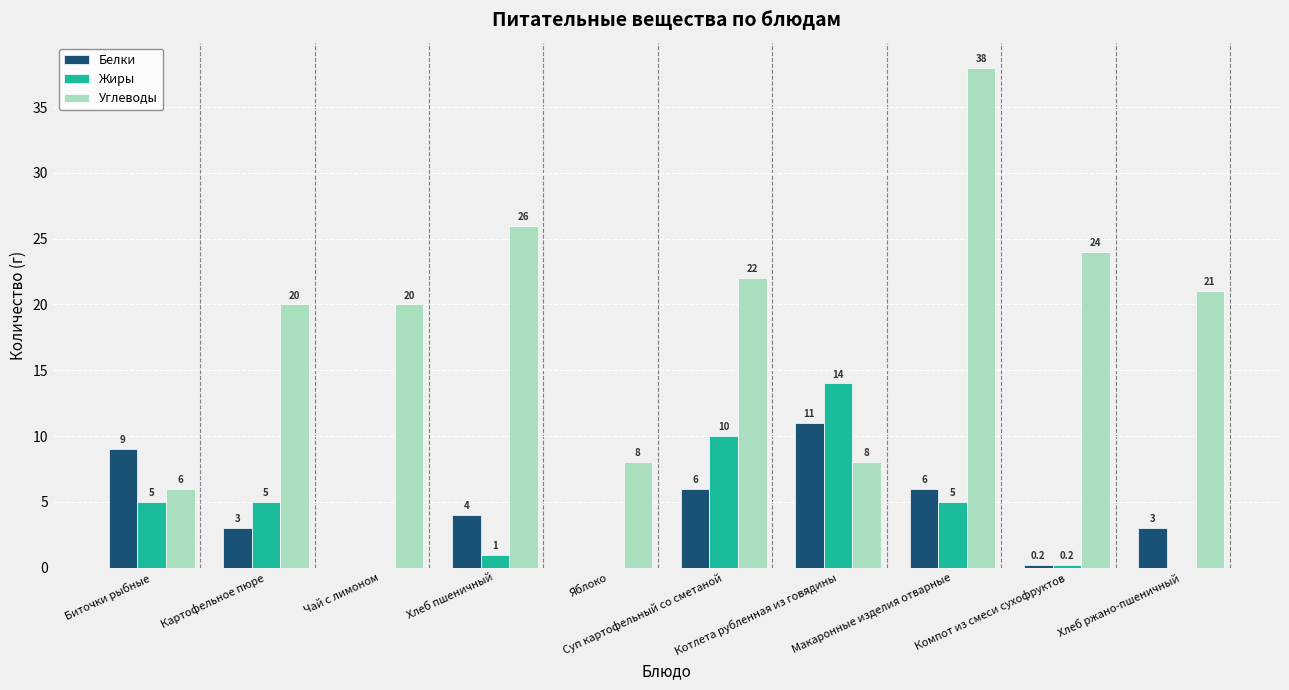

What is the maximum value shown in the chart?

38.0